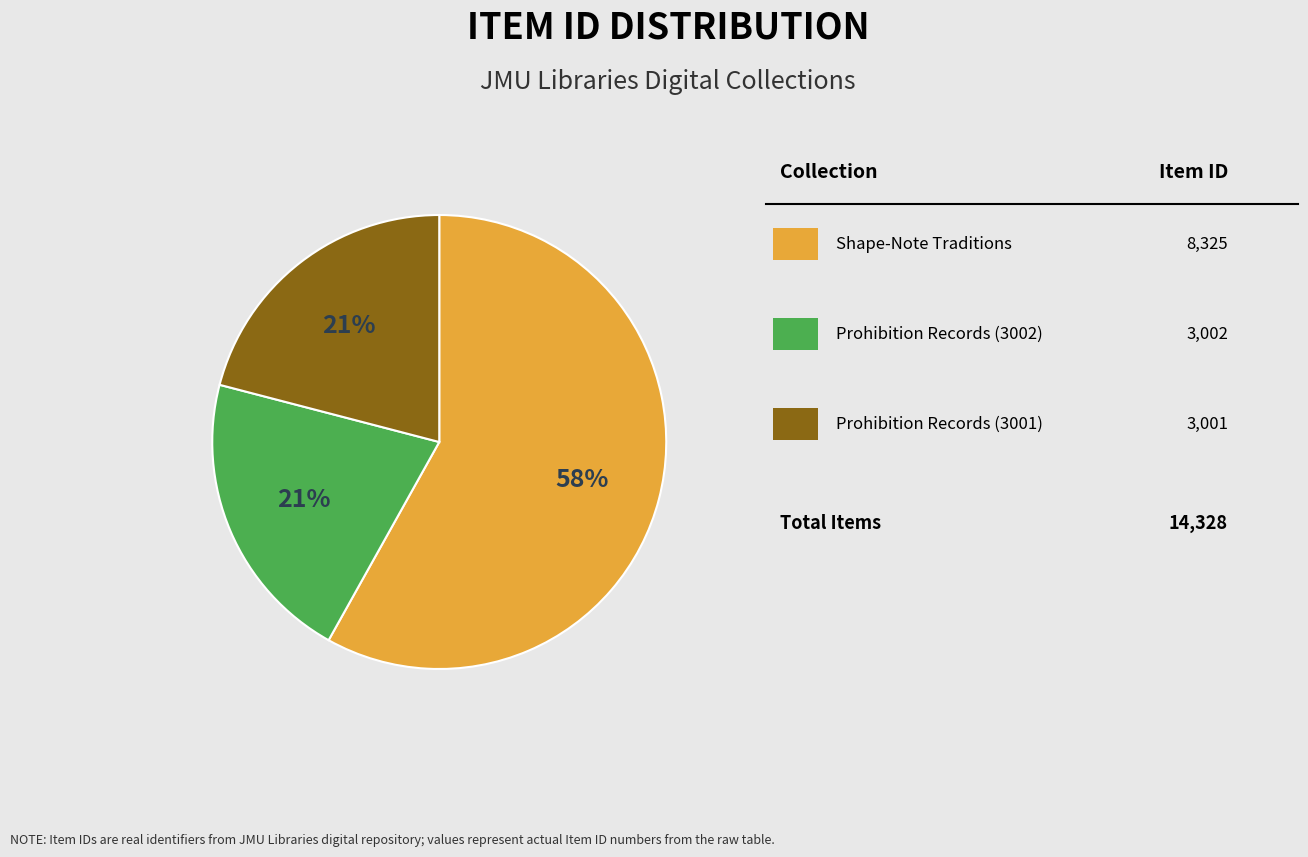

To the nearest percent, what is the average slice percentage?

33%